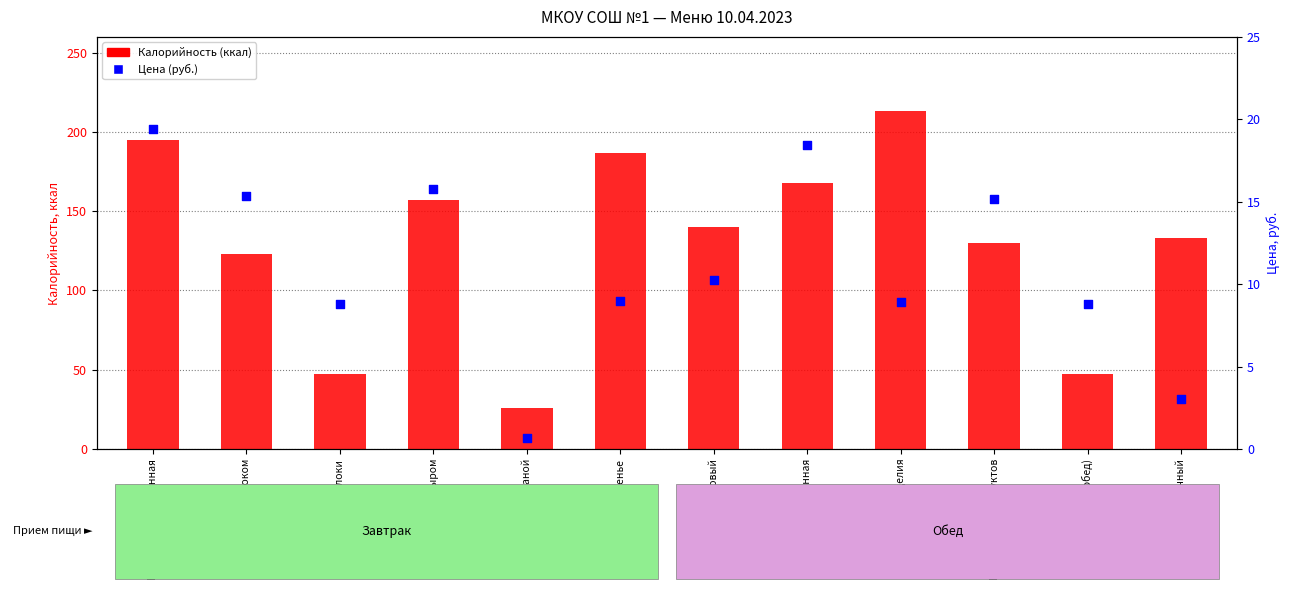

What is the total value across all series at Яблоки?

55.8